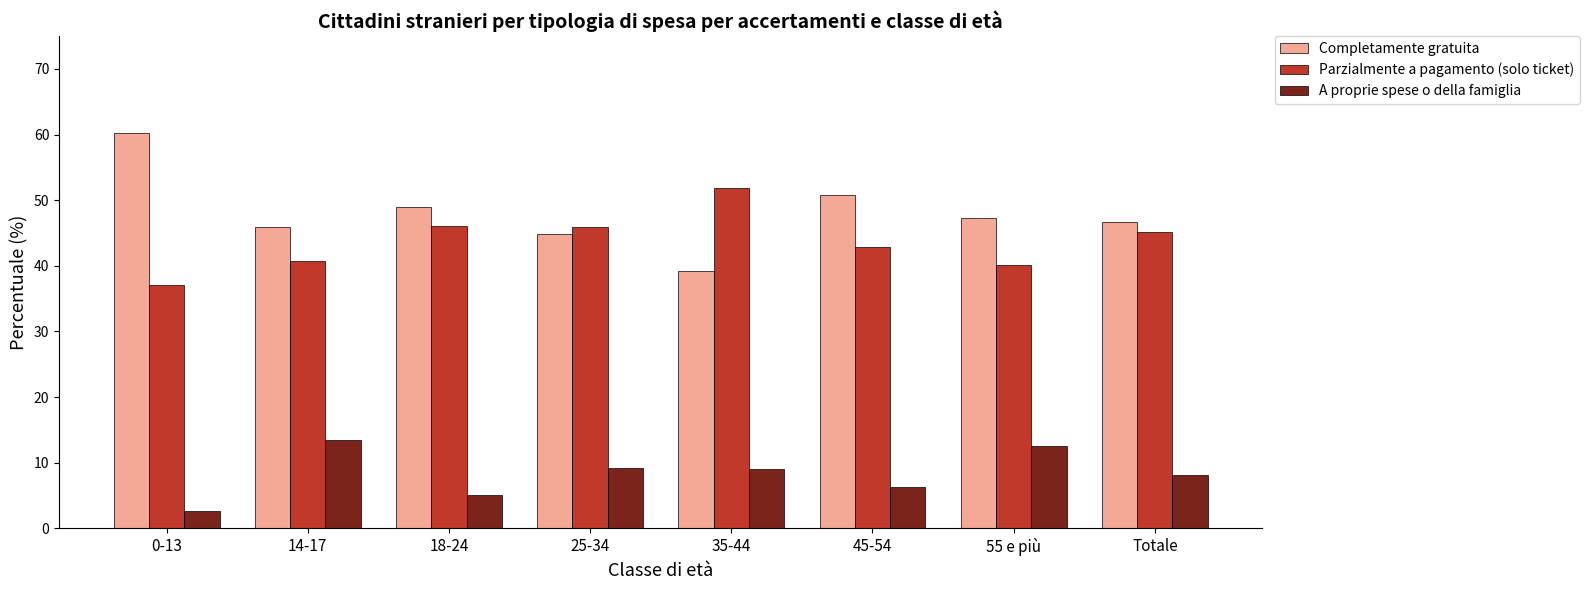

What position from the right is 0-13?

8